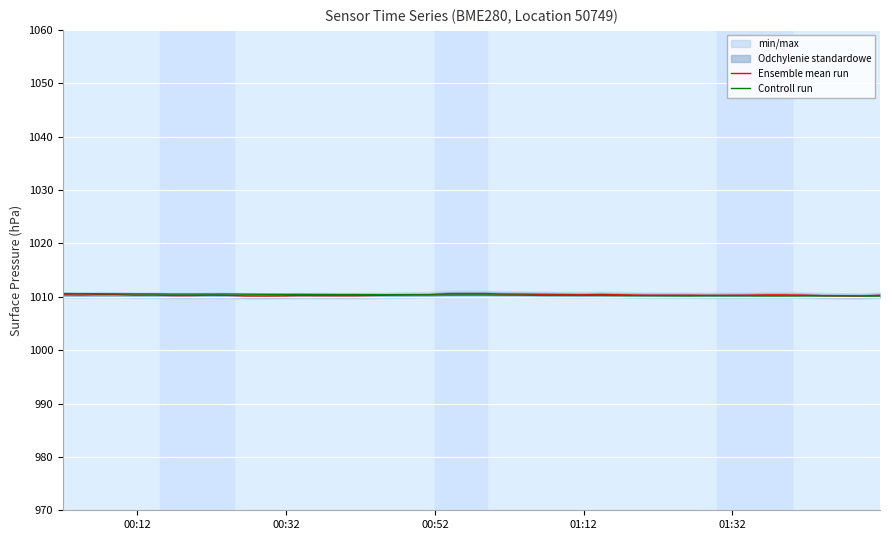

How many lines are shown in the chart?

2